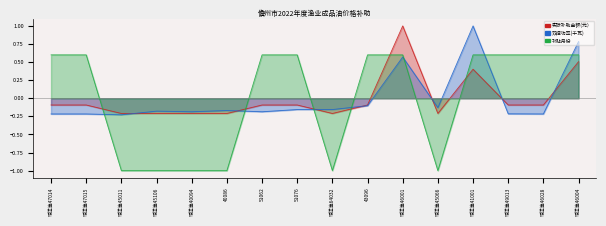

What is the difference between the maximum and second lowest values in the 实际补助金额(元） series?

1.2